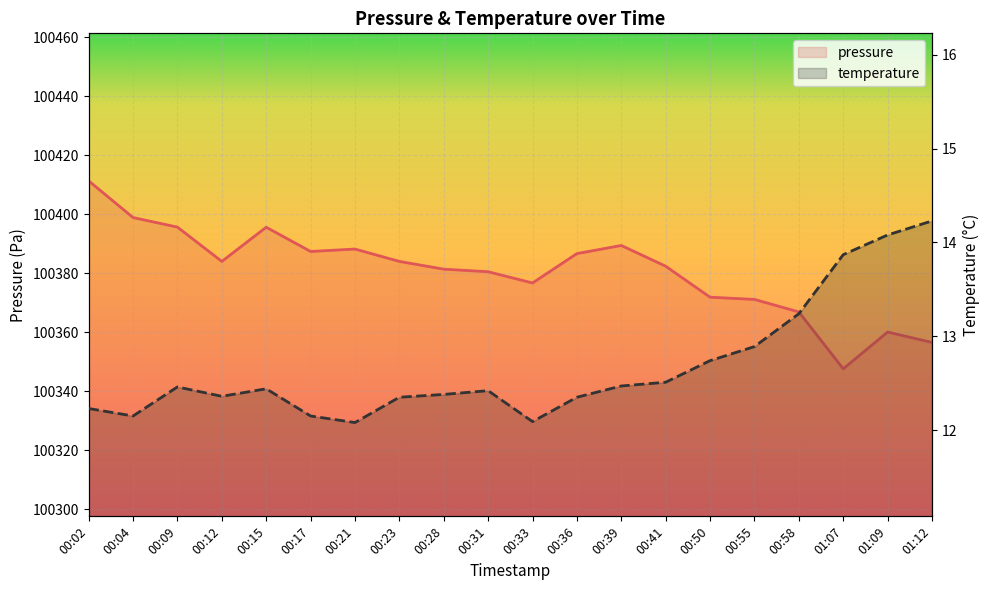

Which has a higher value, 01:12 or 00:04?

00:04